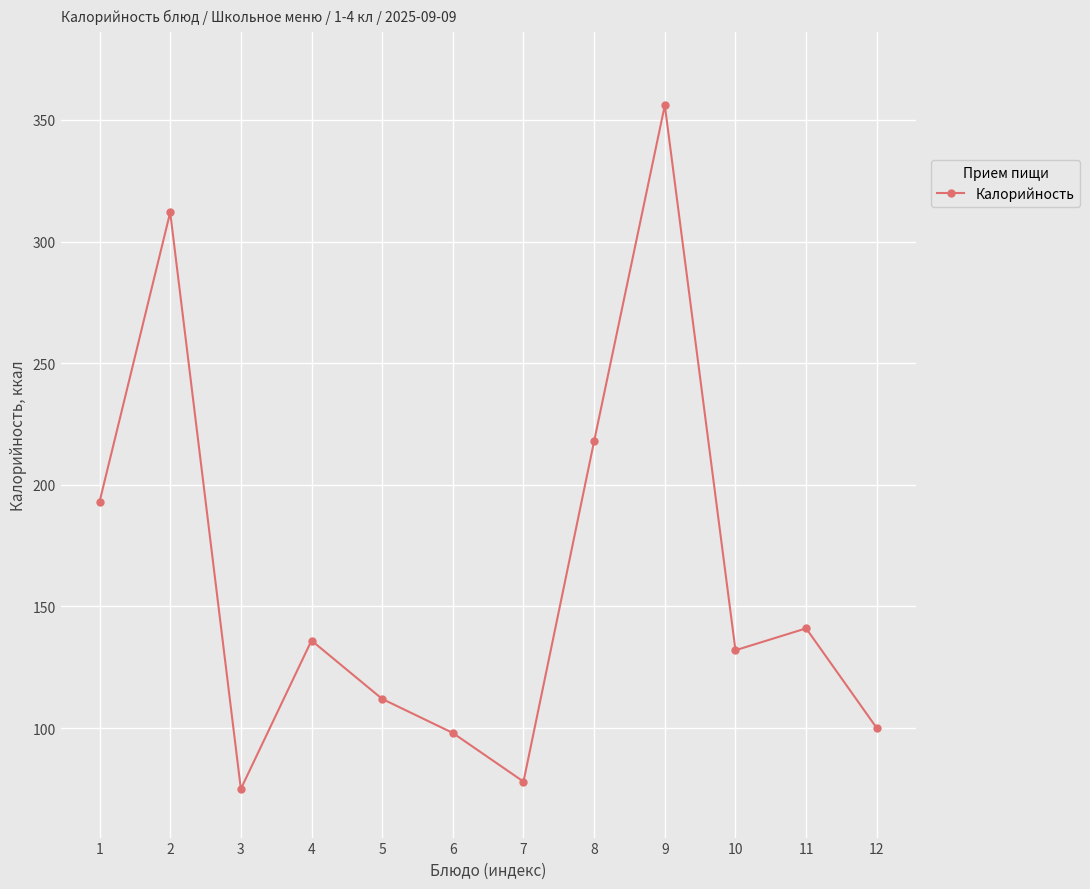

Reading left to right, list all the values displayed in this chart.

1=193	2=312	3=75	4=136	5=112	6=98	7=78	8=218	9=356	10=132	11=141	12=100